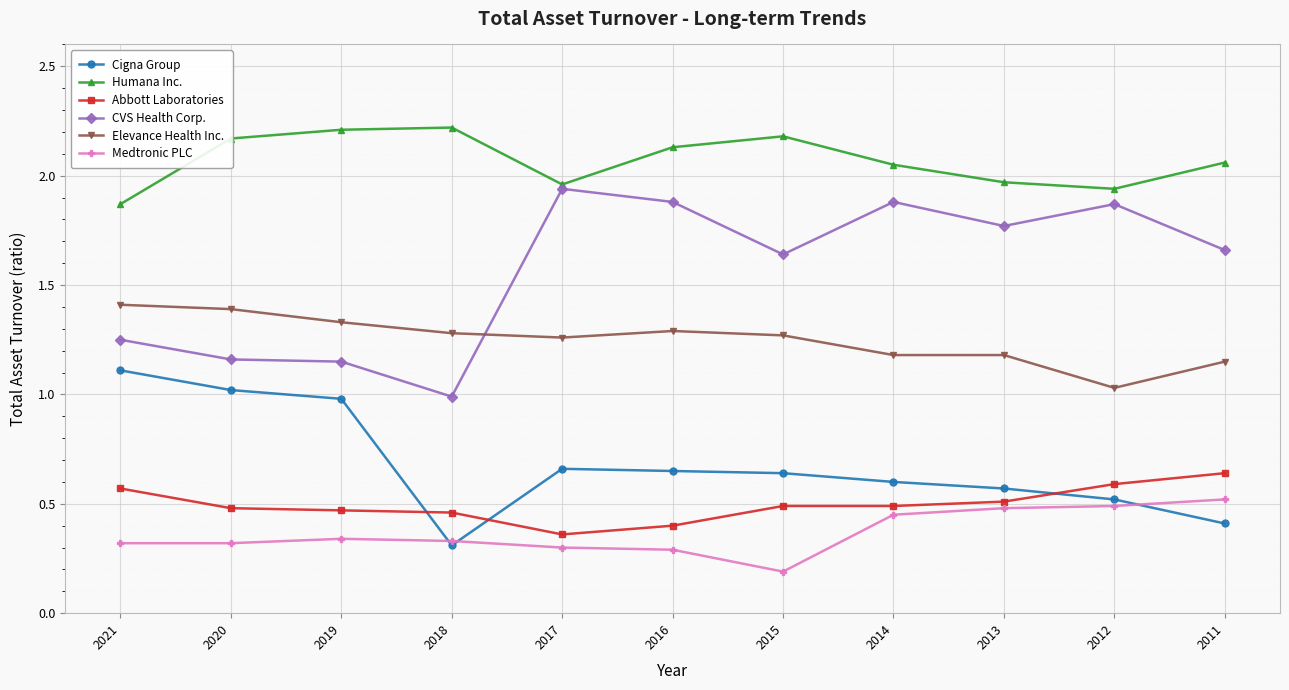

The Abbott Laboratories series shows 0.5 at 2020. True or false?

True